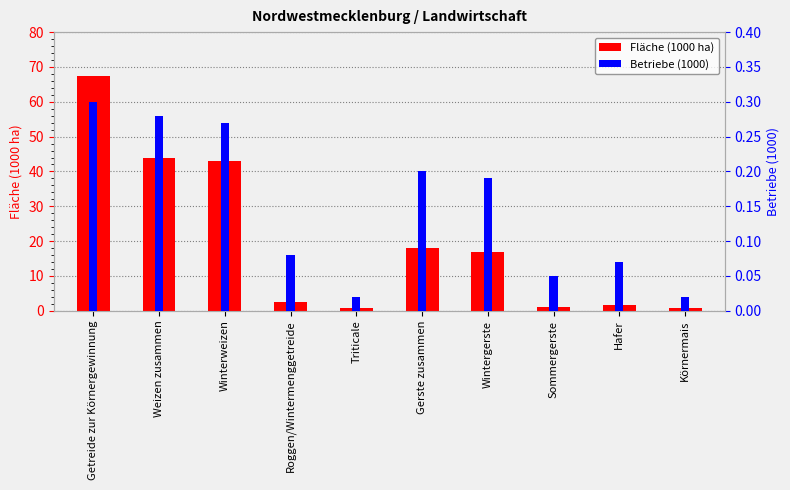

How many categories are shown in the chart?

10